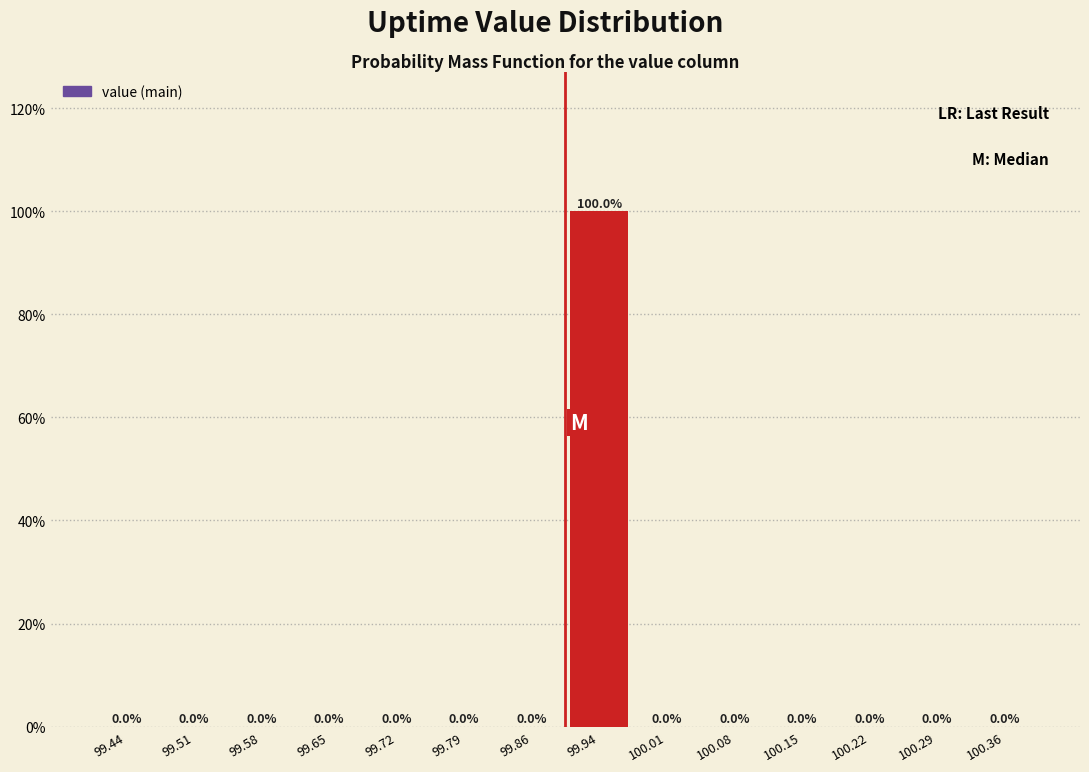

Reading left to right, transcribe this chart: for each bar, give the range it covers on the x-axis and its height. The bar edges are not printed on the chart, so give them approximately, as read against the axis.

99.40 to 99.47: 0.0
99.47 to 99.54: 0.0
99.54 to 99.61: 0.0
99.61 to 99.69: 0.0
99.69 to 99.76: 0.0
99.76 to 99.83: 0.0
99.83 to 99.90: 0.0
99.90 to 99.97: 100.0
99.97 to 100.04: 0.0
100.04 to 100.11: 0.0
100.11 to 100.19: 0.0
100.19 to 100.26: 0.0
100.26 to 100.33: 0.0
100.33 to 100.40: 0.0